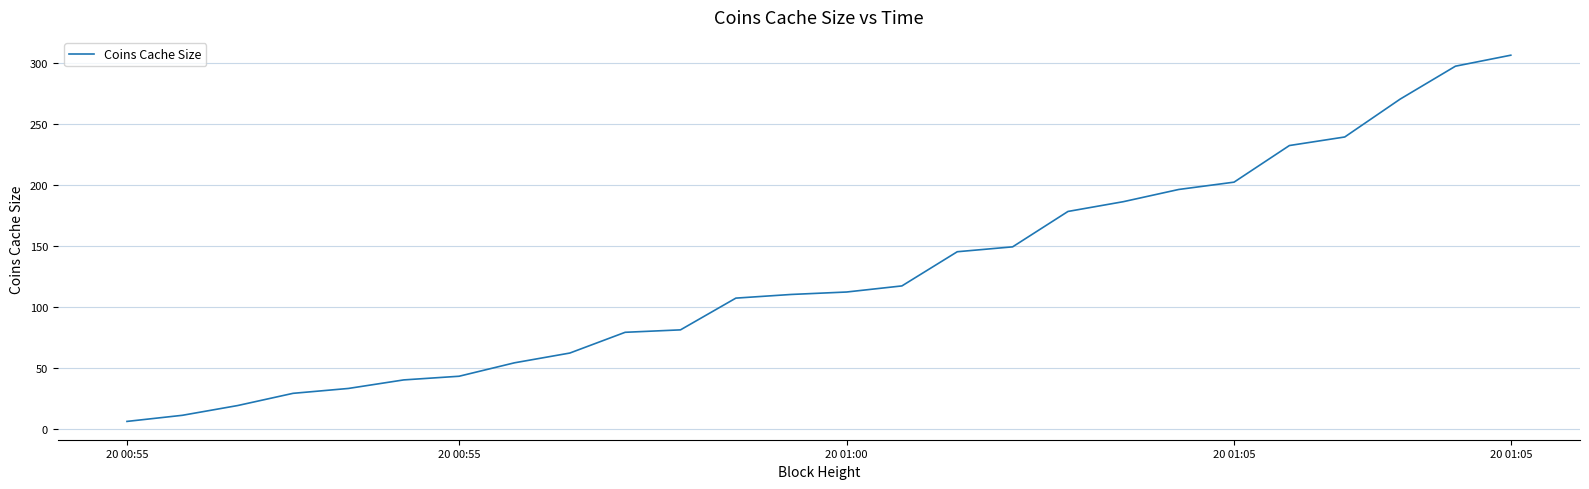

What is the difference between the maximum and minimum values?

300